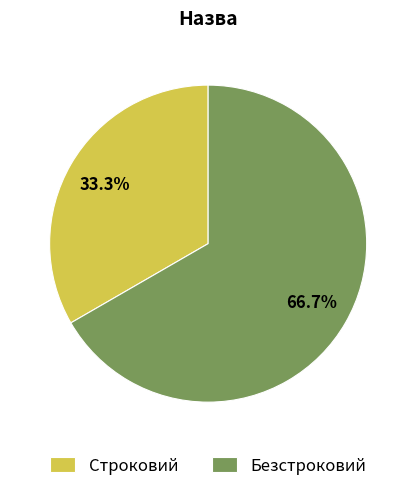

Which category has the biggest portion of the pie?

Безстроковий